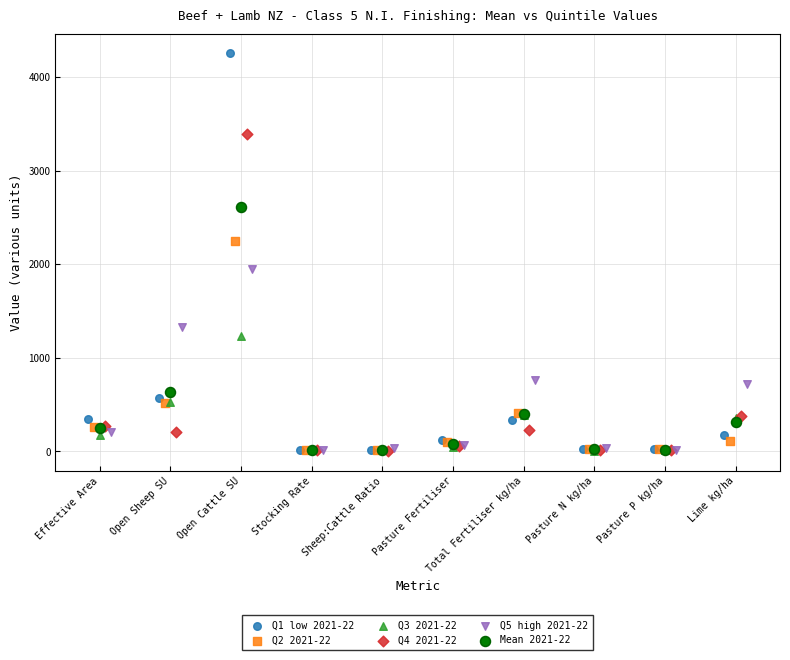

Which series has the largest Y range (max minus min)?

Q1 low 2021-22